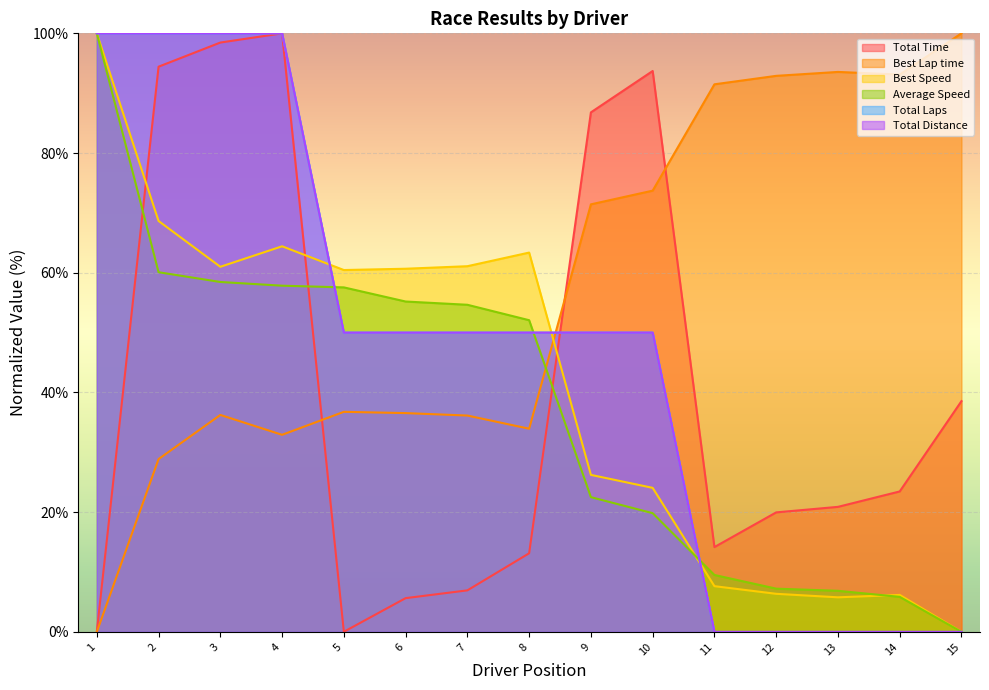

True or false: Total Laps has more than 0 interior local peaks.

False